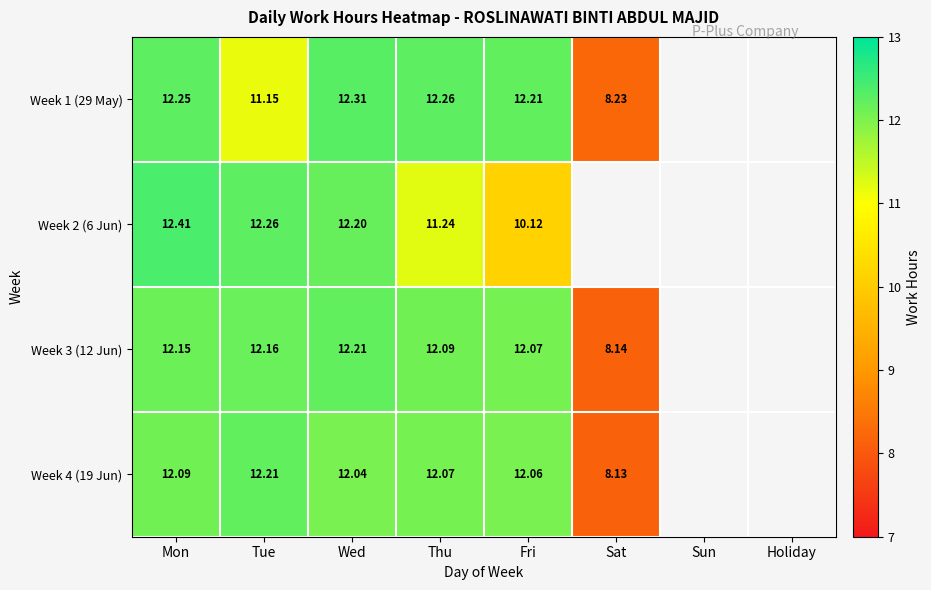

Is the value of Week 4 (19 Jun) at Mon greater than the value of Week 3 (12 Jun) at Mon?

No